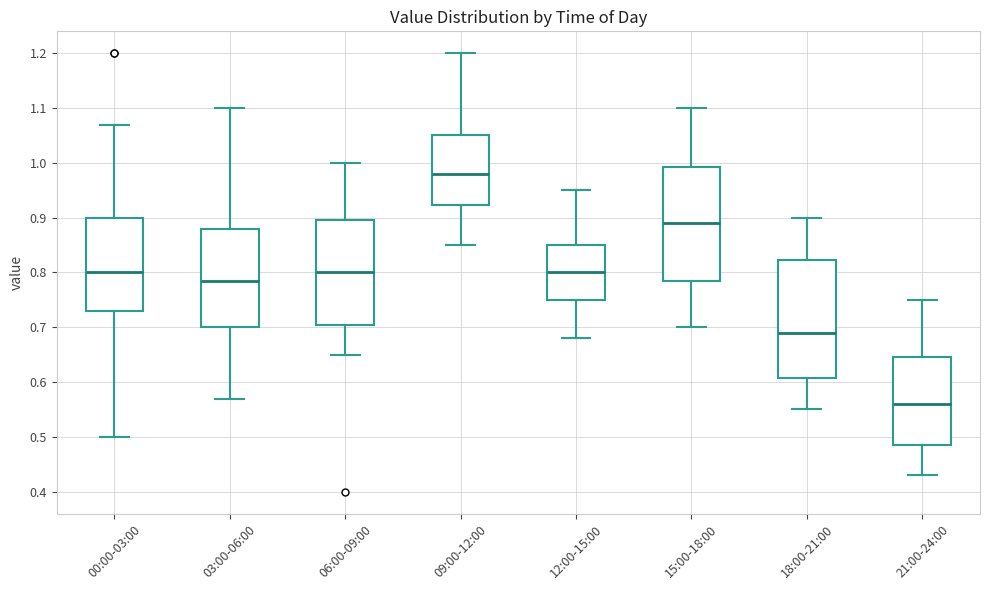

Which box's median line is the lowest?

21:00-24:00